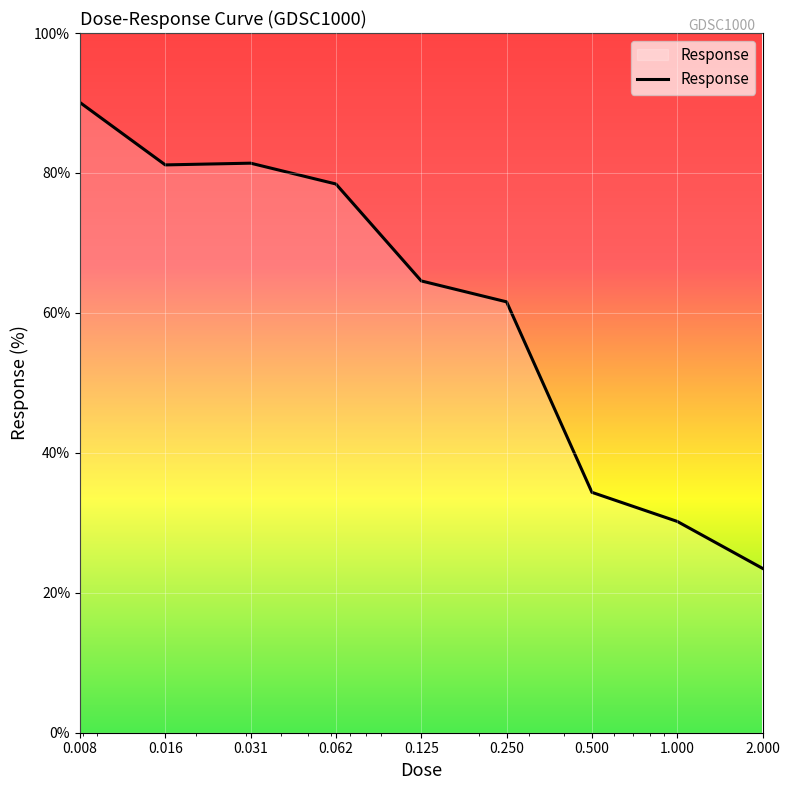

What is the smallest value displayed?

23.5